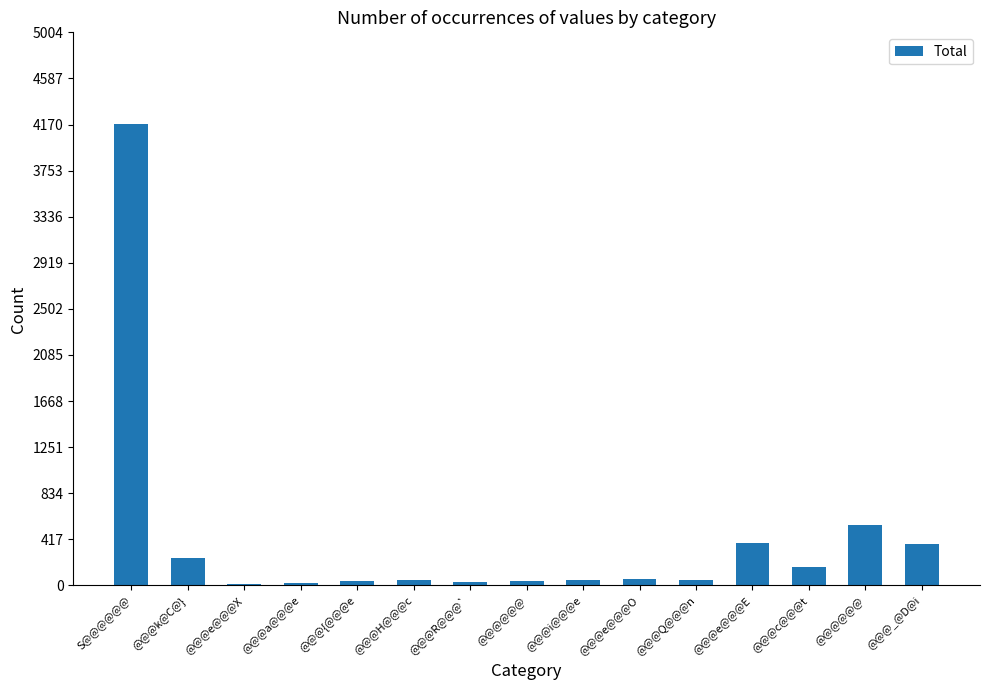

The chart shows a value of 39 at @@@e@@@O. True or false?

False